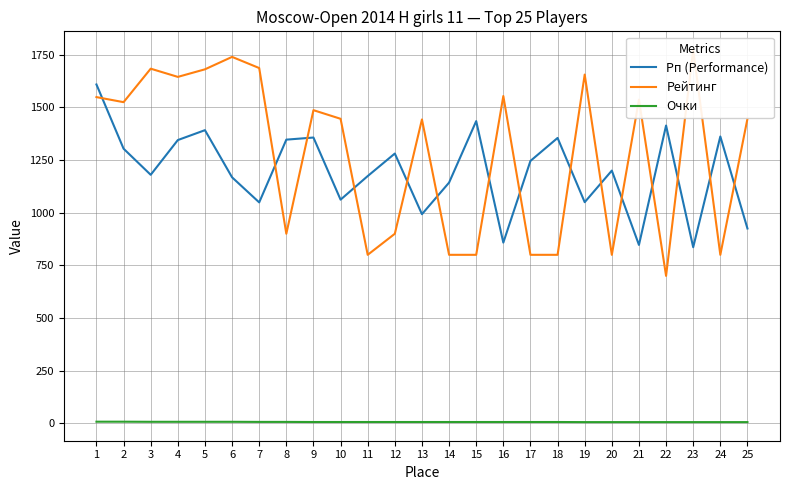

Reading left to right, transcribe all the data shown in this chart.

Рп (Performance): 1609.0	1304.0	1180.0	1345.0	1392.0	1168.0	1049.0	1347.0	1357.0	1062.0	1174.0	1281.0	993.0	1143.0	1435.0	858.0	1246.0	1355.0	1050.0	1200.0	847.0	1414.0	836.0	1362.0	925.0
Рейтинг: 1549.0	1525.0	1684.0	1645.0	1681.0	1740.0	1687.0	900.0	1487.0	1446.0	800.0	900.0	1443.0	800.0	800.0	1554.0	800.0	800.0	1656.0	800.0	1537.0	700.0	1773.0	800.0	1446.0
Очки: 7.5	7.5	7.0	7.0	7.0	7.0	6.5	6.5	6.0	6.0	6.0	6.0	6.0	6.0	6.0	6.0	6.0	6.0	5.5	5.5	5.5	5.5	5.5	5.5	5.5